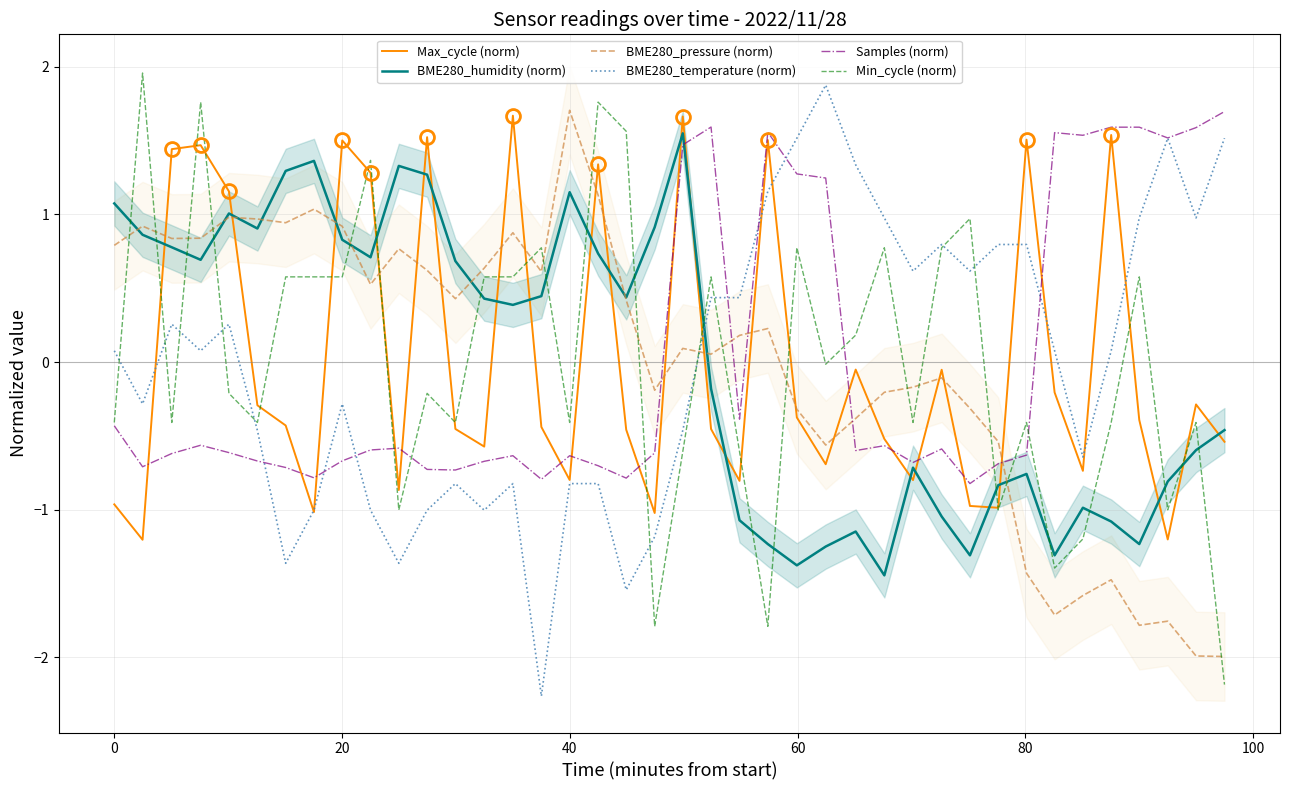

At how many categories does at least one series exceed -1?

40